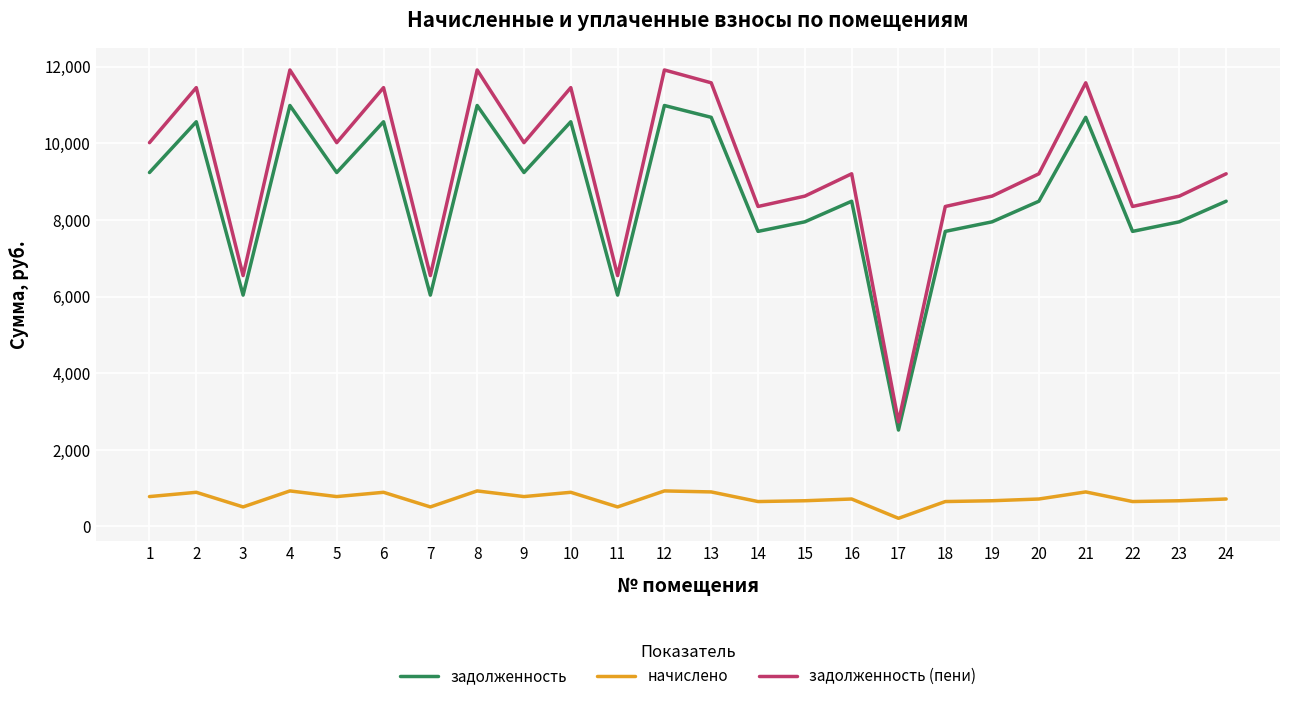

What is the difference between the highest and lowest values at 14?

7699.2